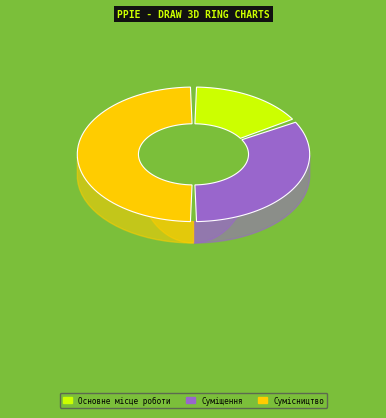

What percentage is NOT represented by Сумісництво?

50.0%